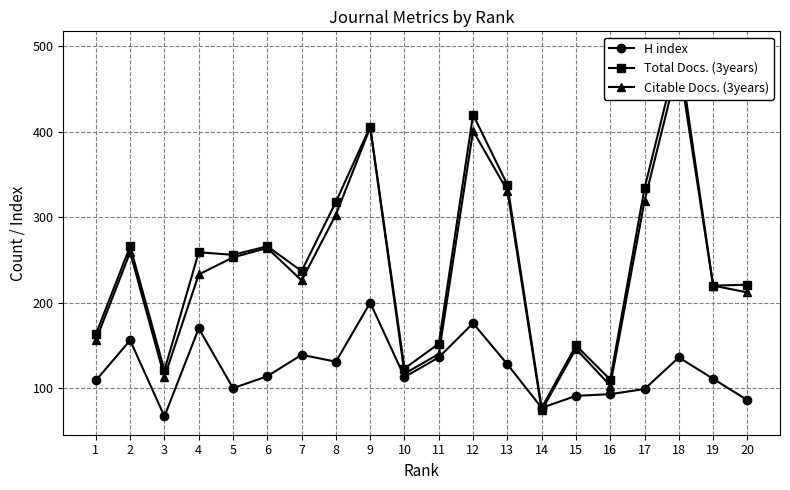

Rank the series at 20 from lowest to highest value.

H index, Citable Docs. (3years), Total Docs. (3years)